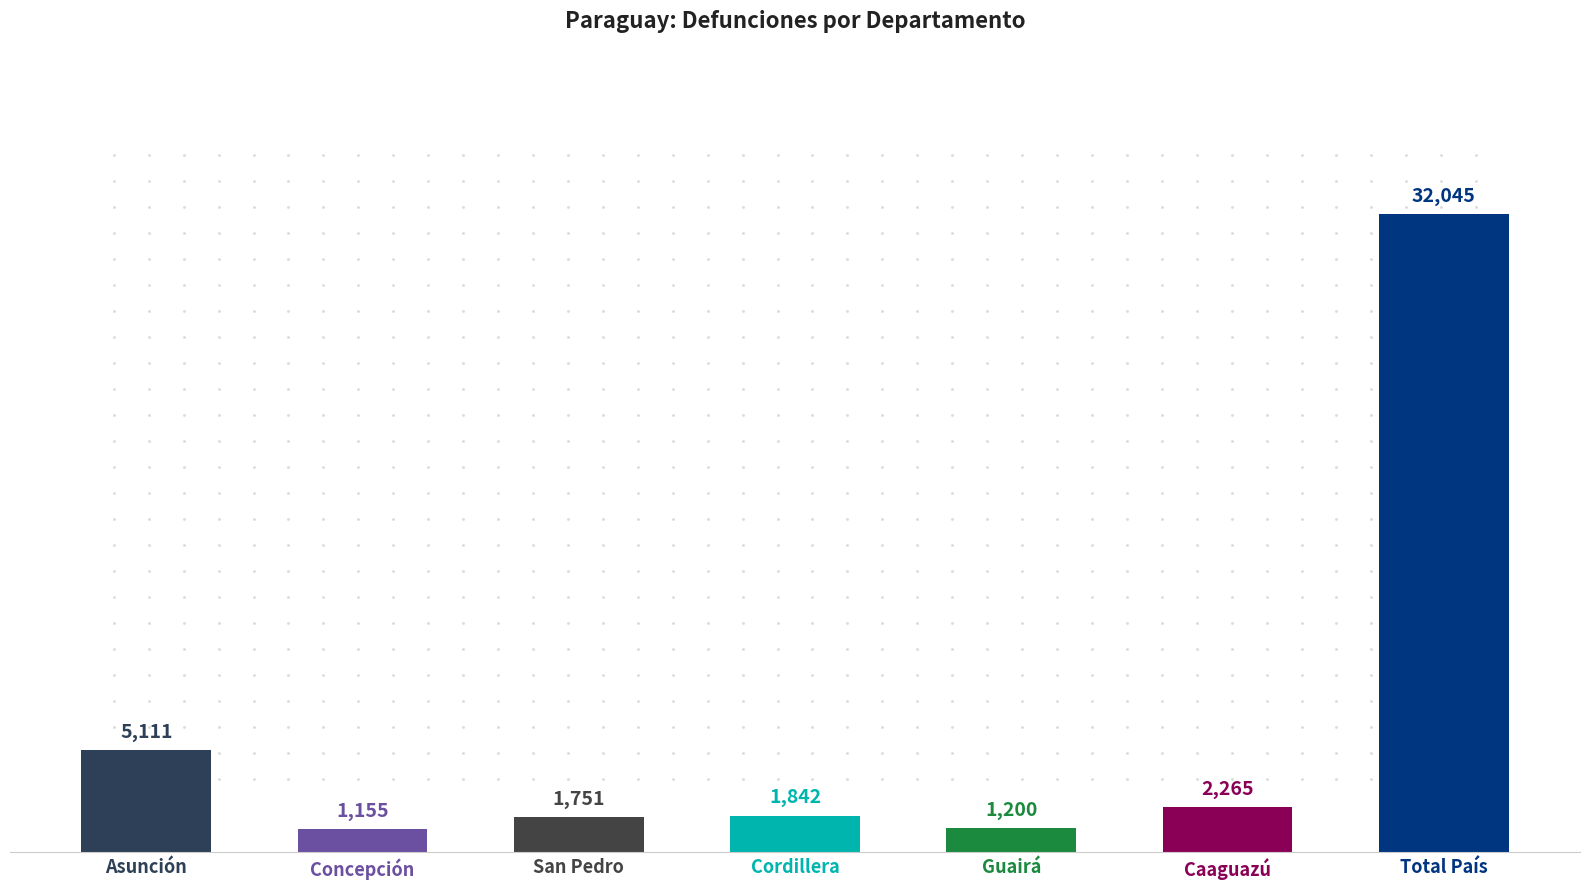

Approximately how many times larger is the value at Cordillera compared to Total País?

0.1